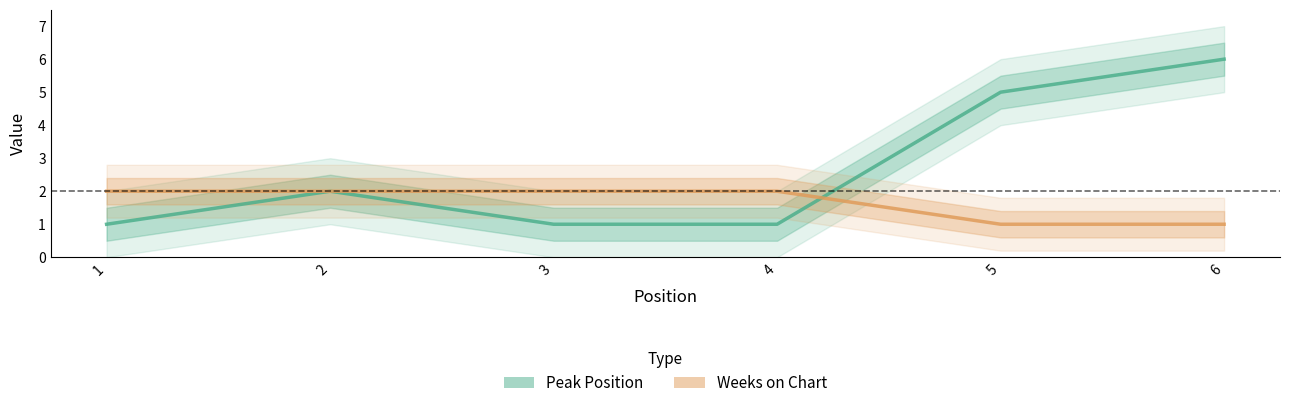

How many distinct data groups are displayed?

2